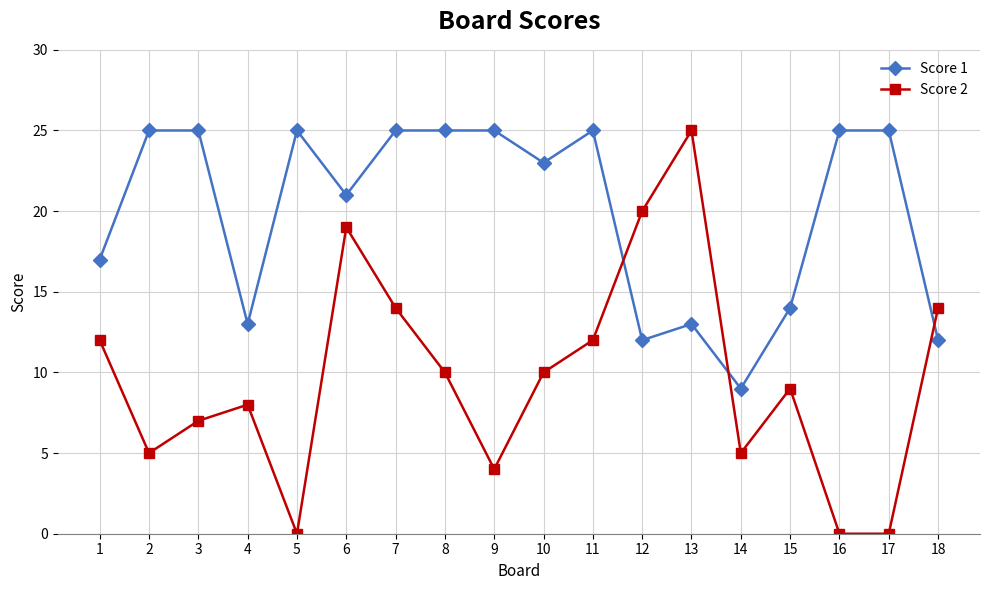

Rank the series by their average value, from lowest to highest.

Score 2, Score 1